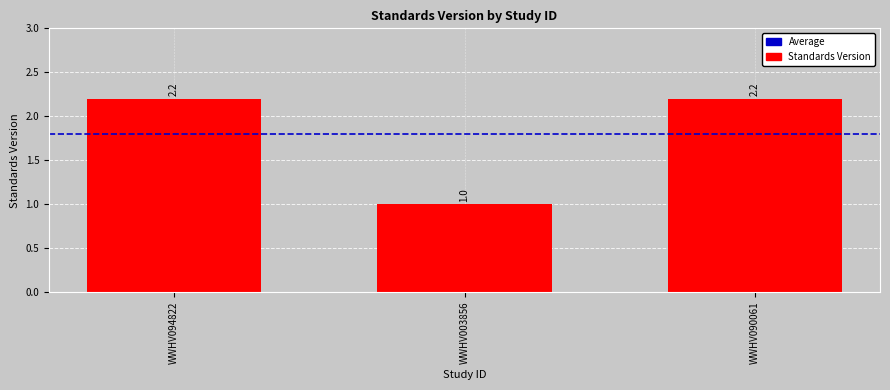

What is the label of the 3rd bar from the right?

WWHV094822